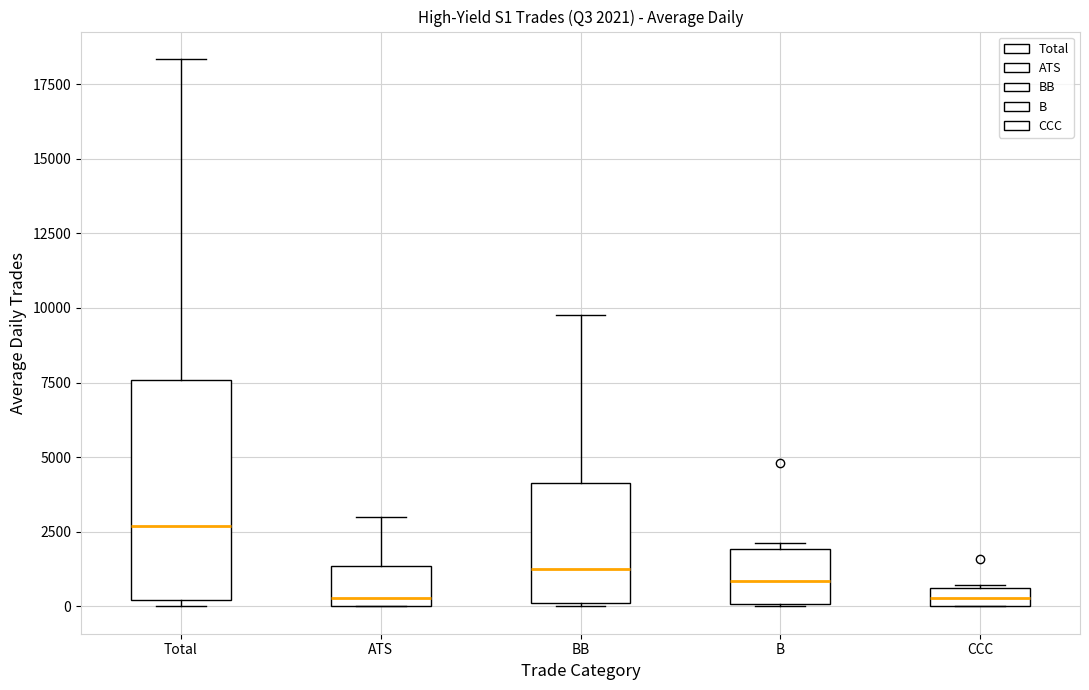

Which box has the highest median line?

Total